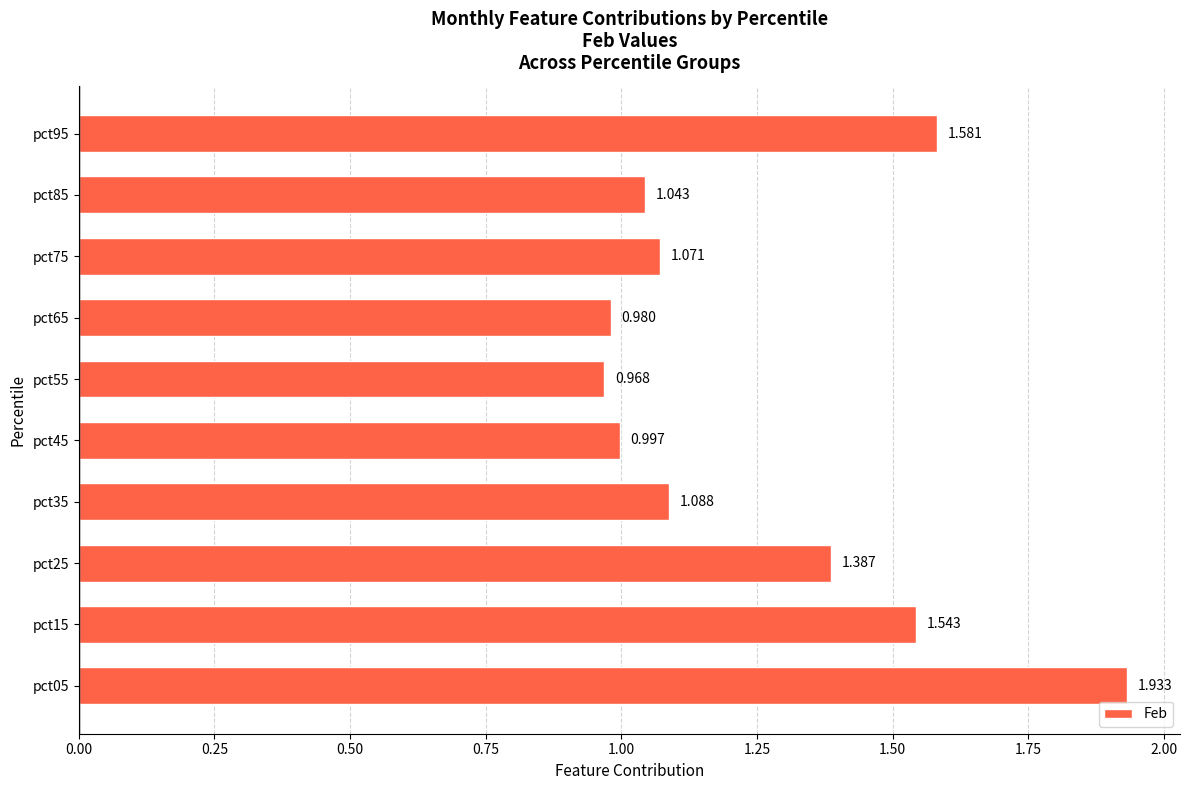

What is the average value?

1.3